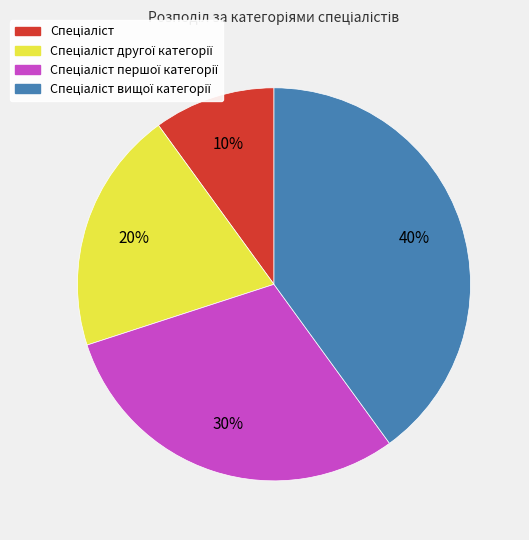

Is there any slice that represents more than half of the pie?

No